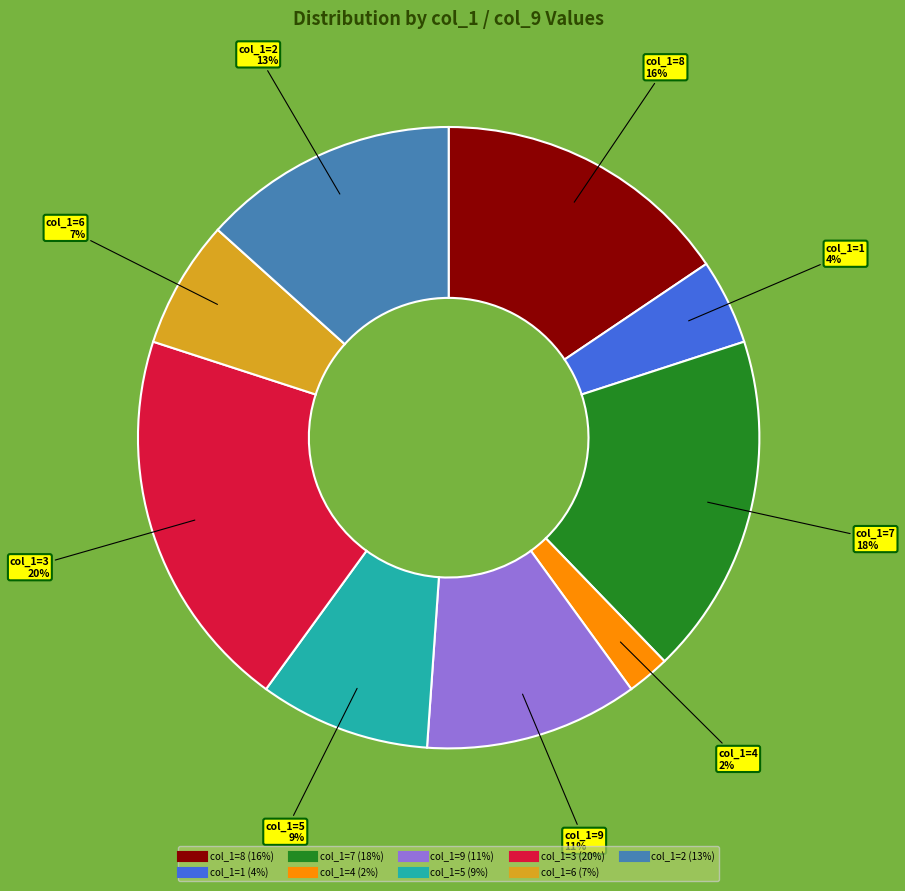

Is there a majority slice in this chart?

No